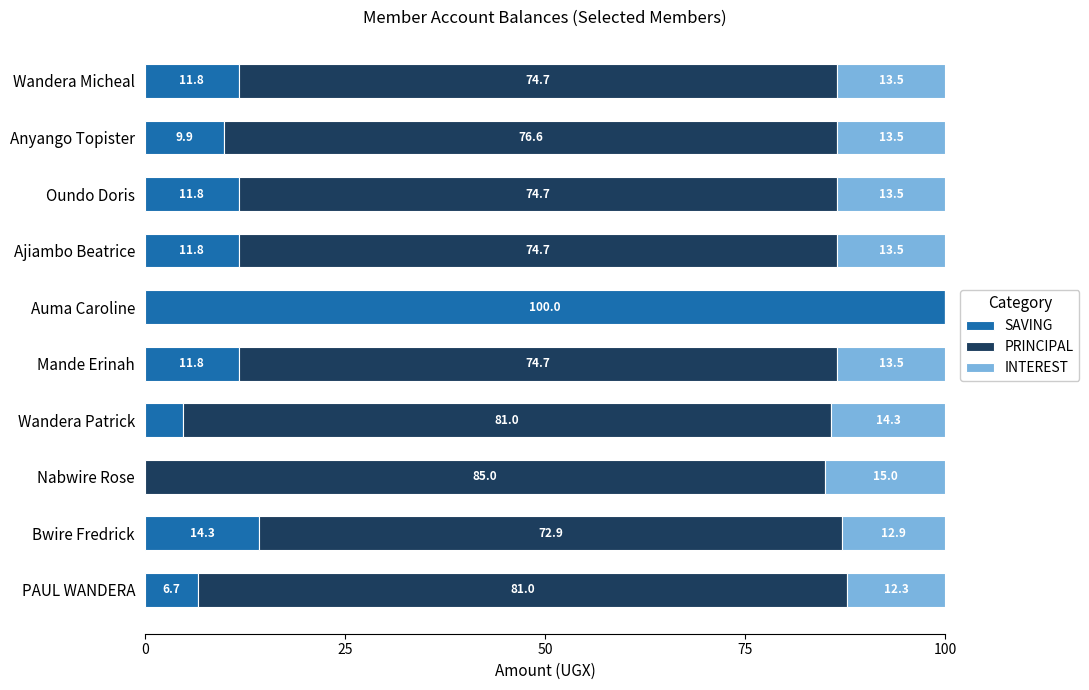

How many categories are shown in the chart?

10